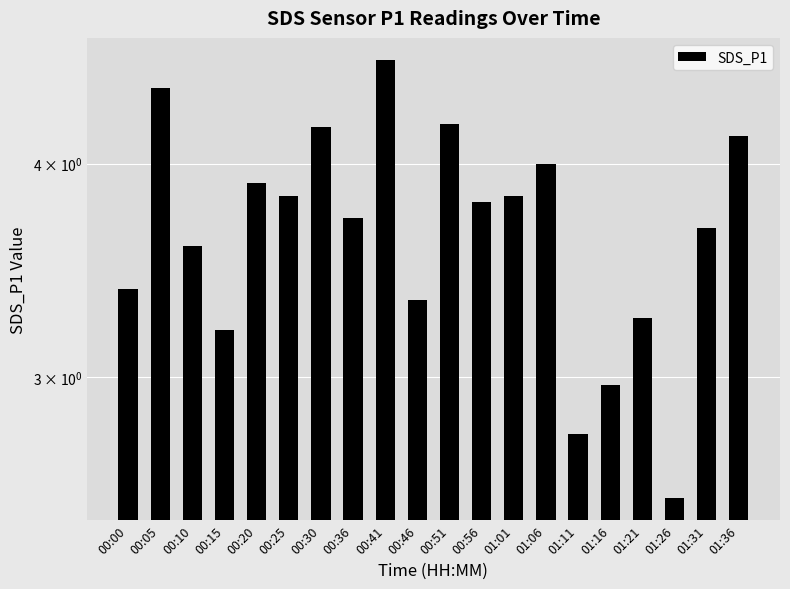

Approximately how many times larger is the value at 00:05 compared to 00:46?

1.3